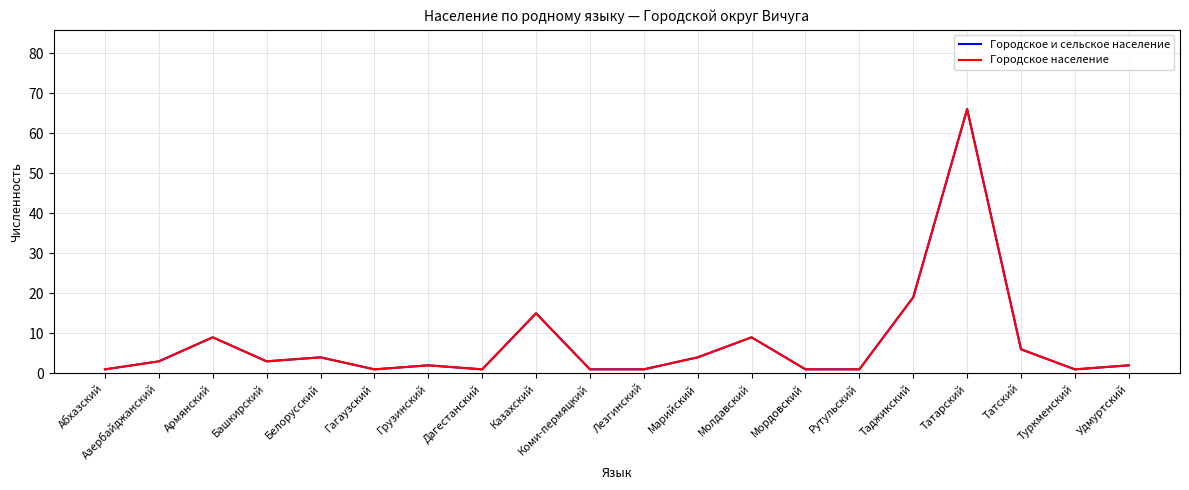

How many lines are shown in the chart?

2